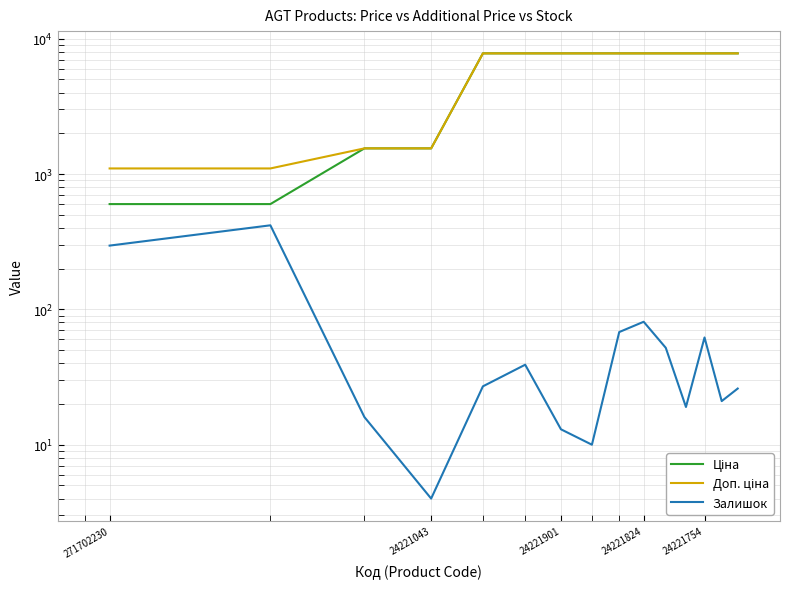

What are all the series names shown in the legend?

Ціна, Доп. ціна, Залишок